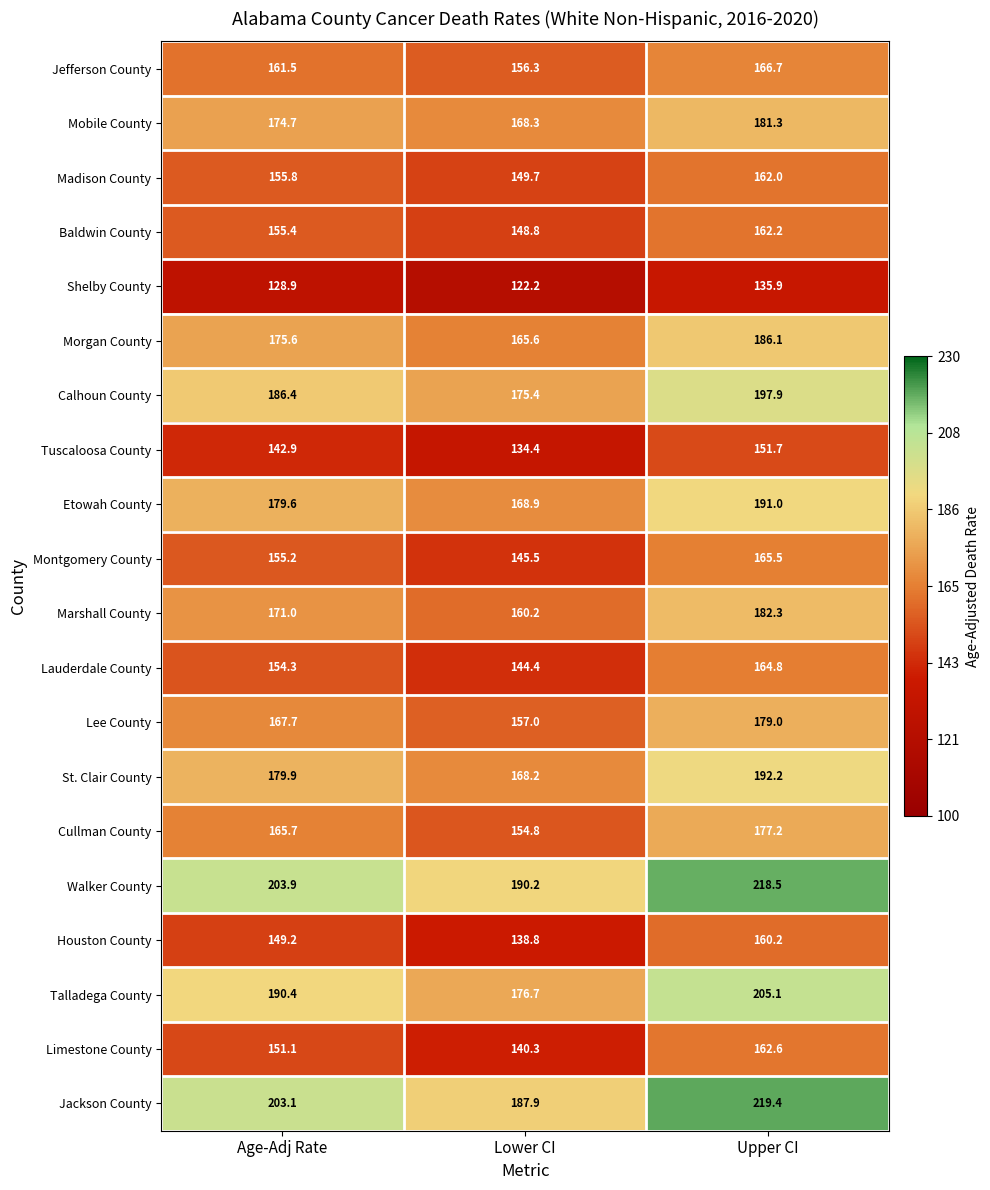

Read the Etowah County value at Lower CI.

168.9